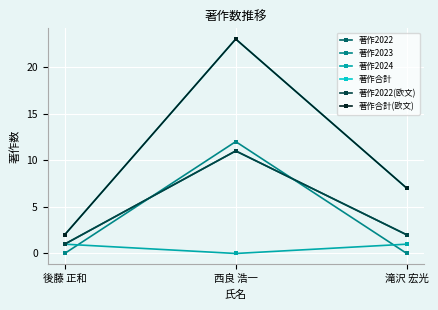

Which series has the largest range (max minus min)?

著作合計